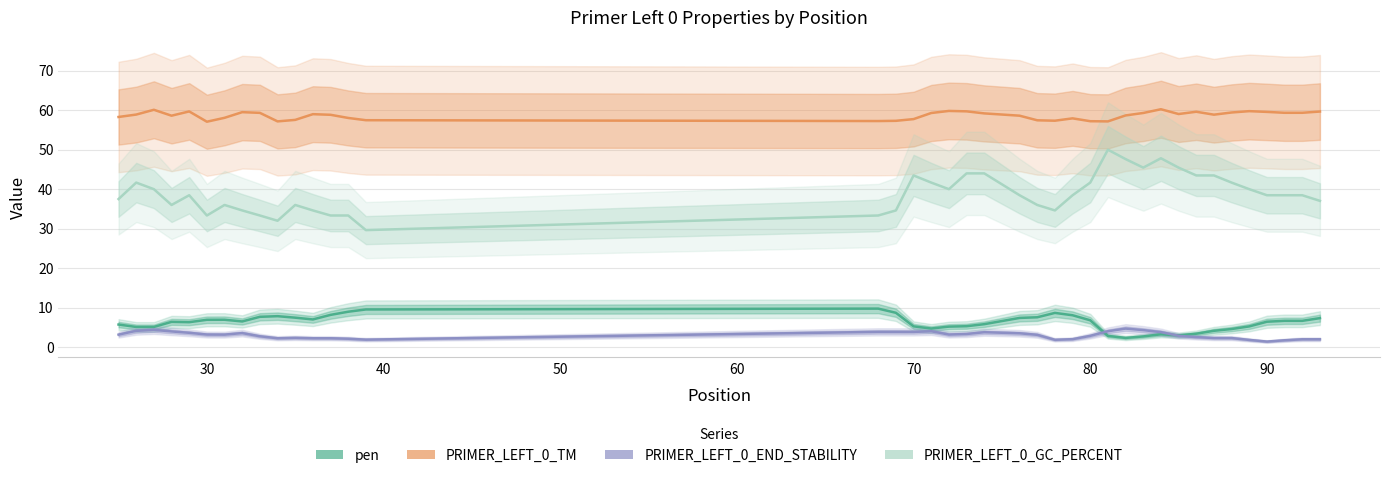

Reading left to right, transcribe all the data shown in this chart.

pen: 5.7	5.1	5.1	6.4	6.3	6.9	6.9	6.5	7.7	7.8	7.5	7.0	8.2	9.0	9.5	9.7	8.7	5.3	4.7	5.2	5.3	5.8	7.4	7.6	8.7	8.1	6.8	2.8	2.3	2.7	3.2	3.0	3.4	4.1	4.6	5.2	6.4	6.7	6.7	7.3
PRIMER_LEFT_0_TM: 58.3	58.9	60.1	58.6	59.7	57.1	58.1	59.5	59.3	57.2	57.5	59.0	58.8	58.0	57.5	57.3	57.3	57.7	59.3	59.8	59.7	59.2	58.6	57.4	57.3	57.9	57.2	57.2	58.7	59.3	60.2	59.0	59.6	58.9	59.4	59.8	59.6	59.3	59.3	59.7
PRIMER_LEFT_0_END_STABILITY: 3.2	4.1	4.4	4.0	3.6	3.2	3.2	3.5	2.7	2.2	2.3	2.2	2.2	2.1	1.9	3.9	3.9	3.9	4.0	3.2	3.3	3.8	3.5	3.1	1.9	2.0	2.9	4.0	4.7	4.3	3.8	2.9	2.5	2.3	2.3	1.8	1.4	1.7	2.0	2.0
PRIMER_LEFT_0_GC_PERCENT: 37.5	41.7	40.0	36.0	38.5	33.3	36.0	34.6	33.3	32.0	36.0	34.6	33.3	33.3	29.6	33.3	34.6	43.5	41.7	40.0	44.0	44.0	38.5	36.0	34.6	38.5	41.7	50.0	47.6	45.5	47.8	45.5	43.5	43.5	41.7	40.0	38.5	38.5	38.5	37.0